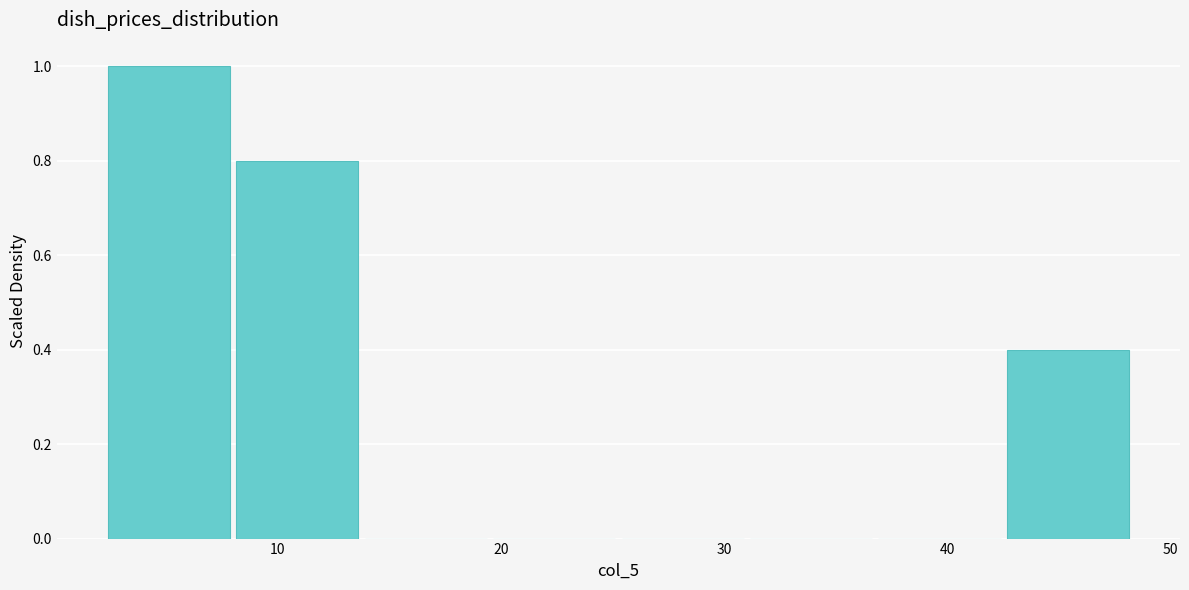

How tall is the bar that spans 2 to 8 on the x-axis? Neither the bar edges nor the heights are printed on the chart, so give them approximately, as read against the axes.

1.0